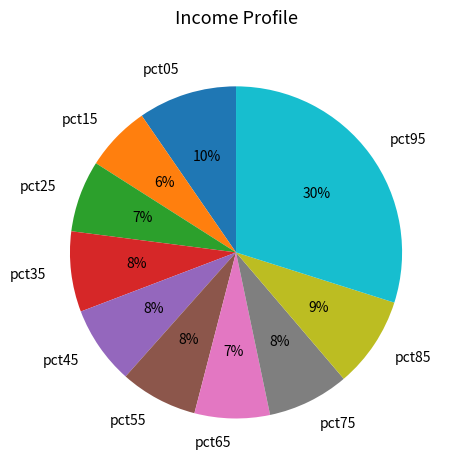

True or false: pct85 accounts for 9% of the total.

True